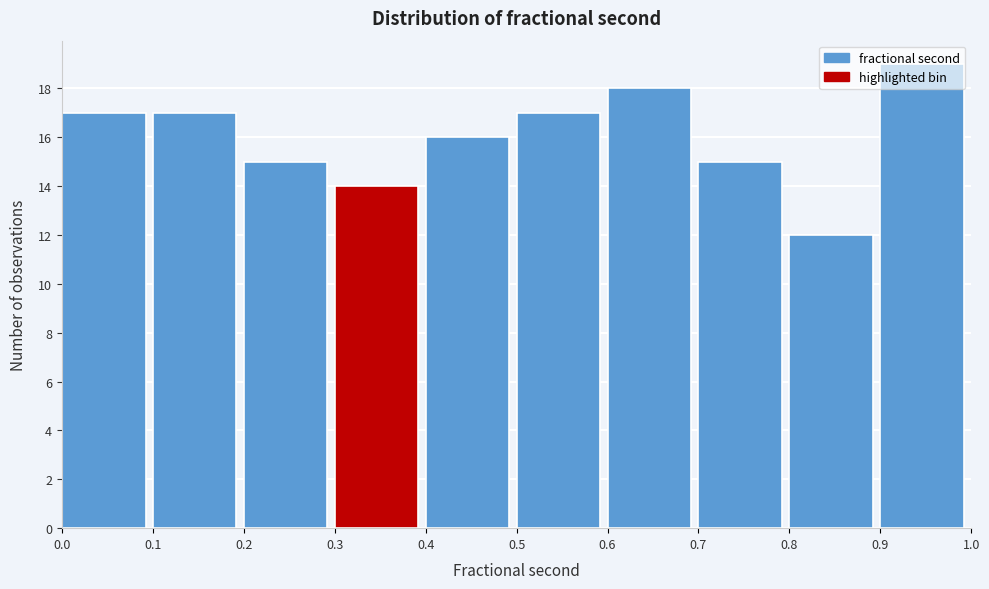

Reading left to right, list every bar in this chart as the range it spans on the x-axis followed by its height. The values are not printed on the chart, so give them approximately, as read against the axis.

0.0 to 0.1: 17
0.1 to 0.2: 17
0.2 to 0.3: 15
0.3 to 0.4: 14
0.4 to 0.5: 16
0.5 to 0.6: 17
0.6 to 0.7: 18
0.7 to 0.8: 15
0.8 to 0.9: 12
0.9 to 1.0: 19